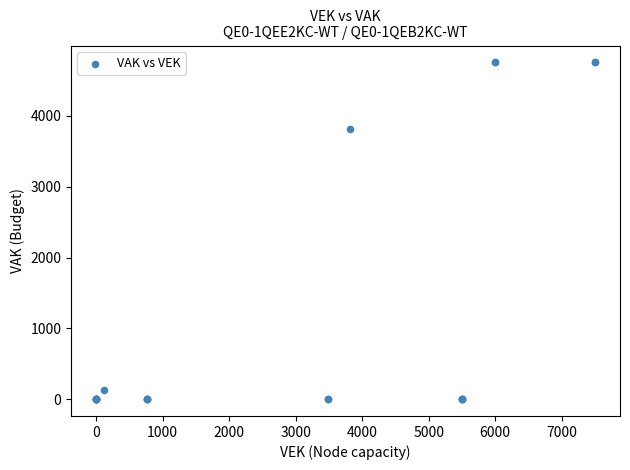

What Y value in the scatter plot is closest to 2378?

3814